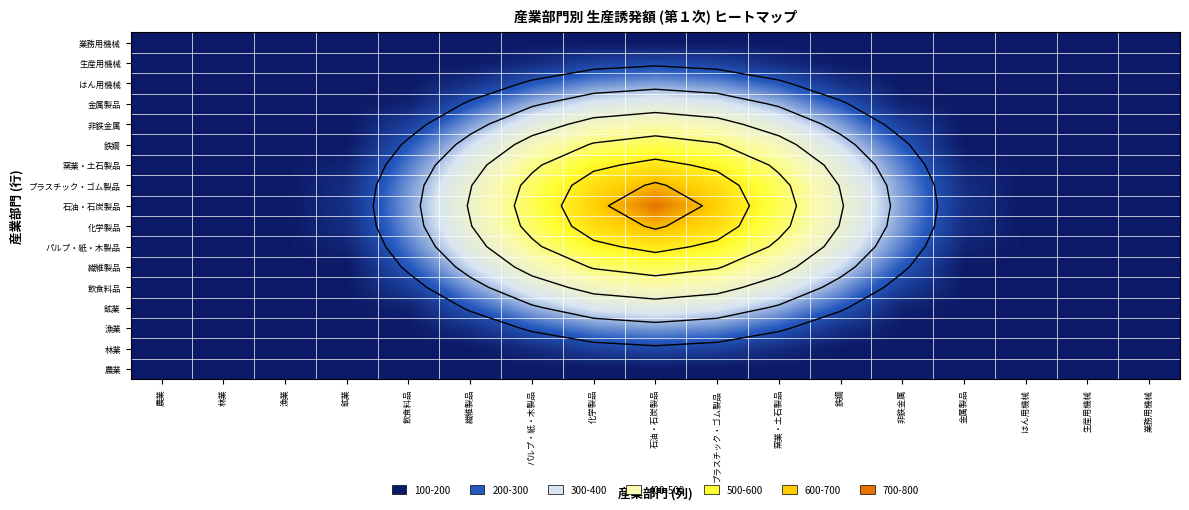

What is the spread (max minus min) of values at 鉱業?

43.8